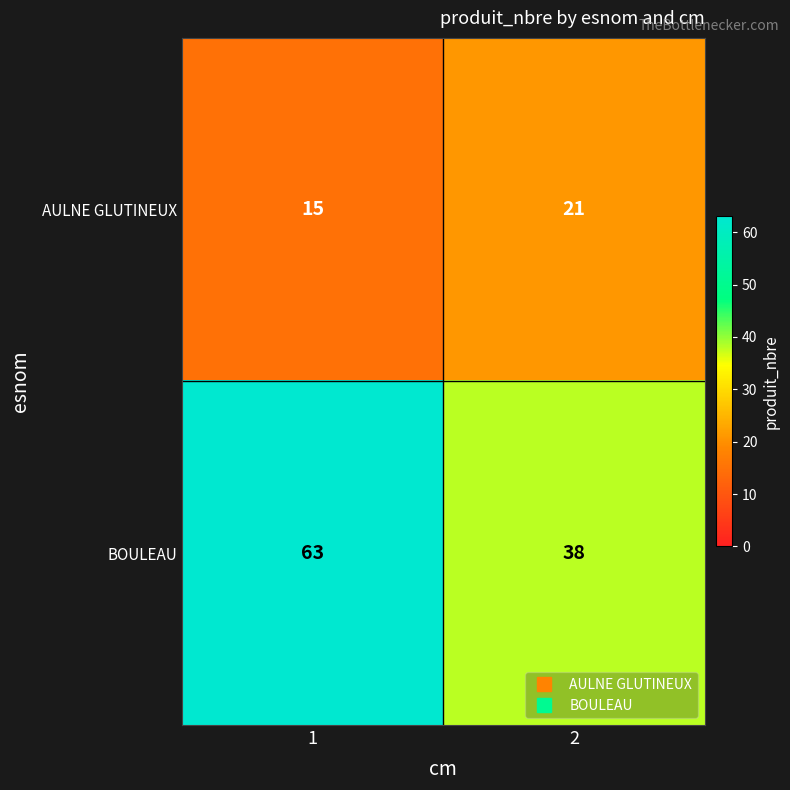

At which category does the chart reach its minimum across all series?

1